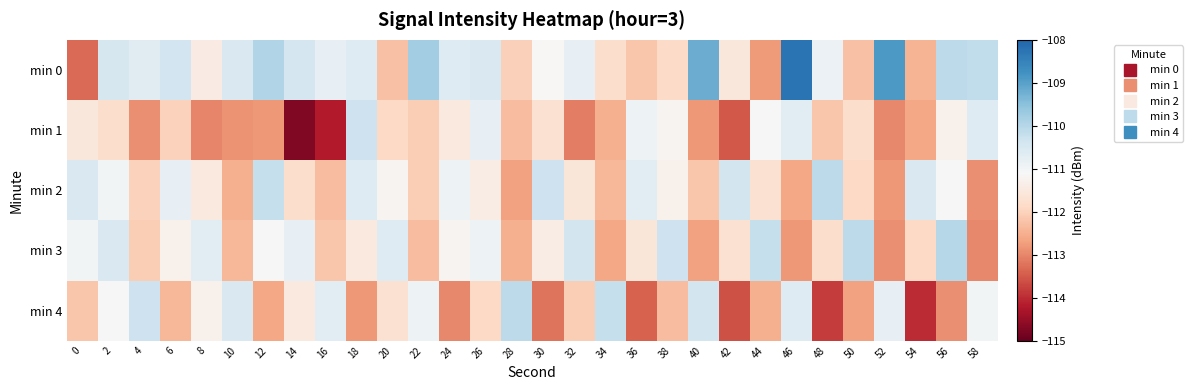

Which series has the largest total across all categories?

min 0